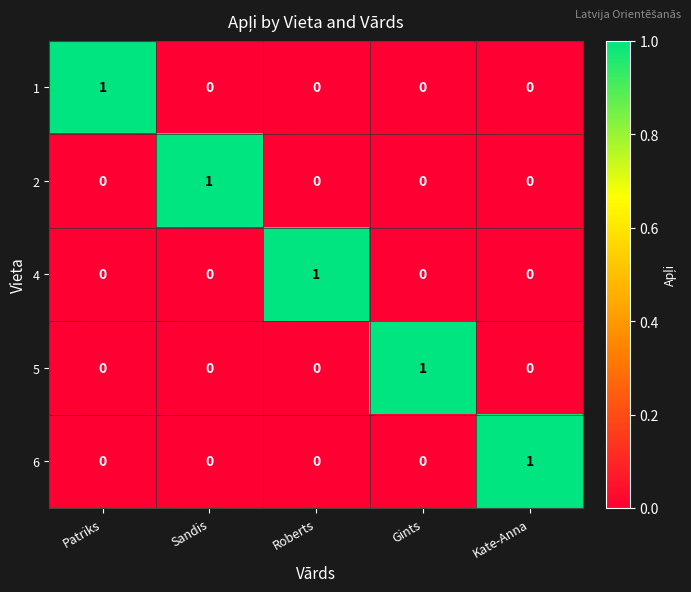

True or false: 2 has a value of 0 at Patriks.

True